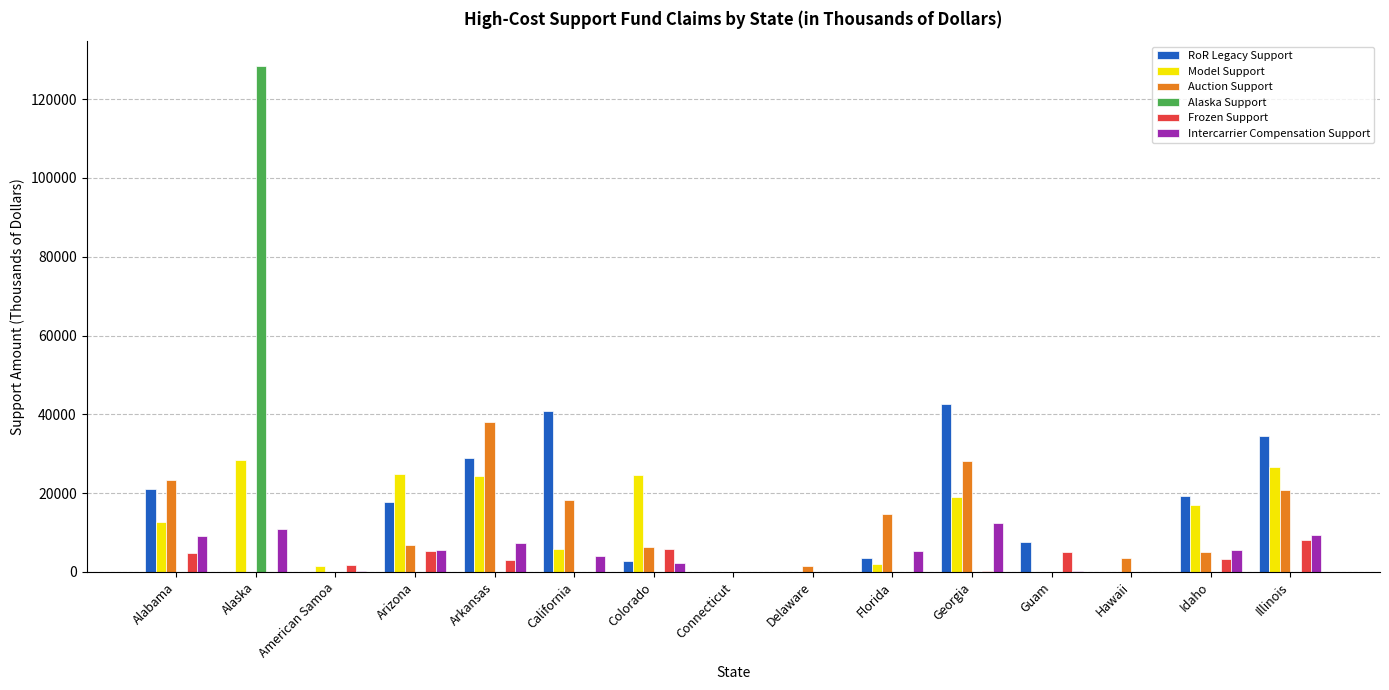

Read the Intercarrier Compensation Support value at Arizona.

5530.7